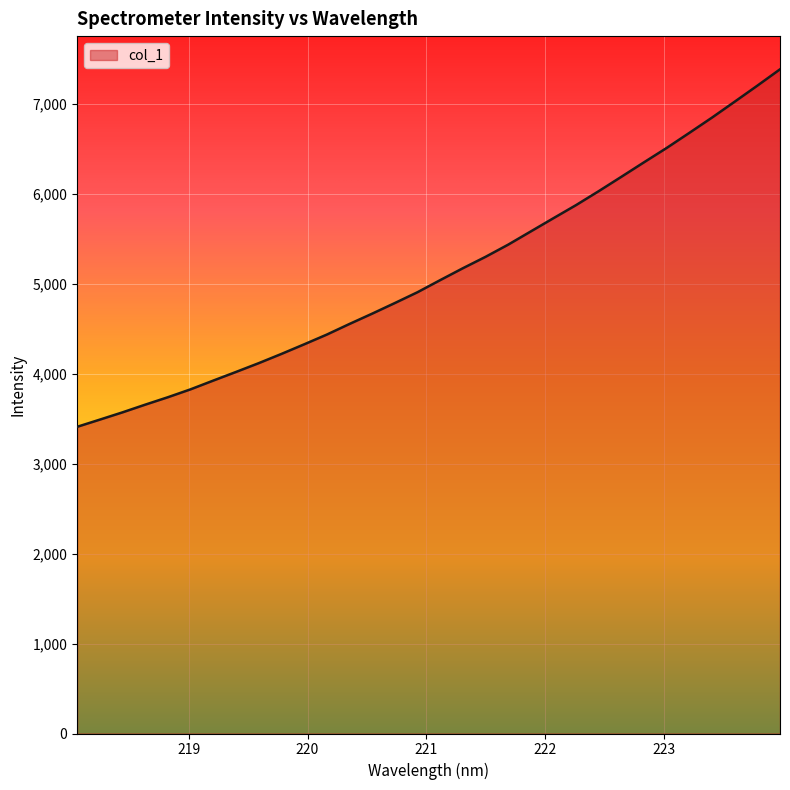

What is the greatest value displayed?

7384.2